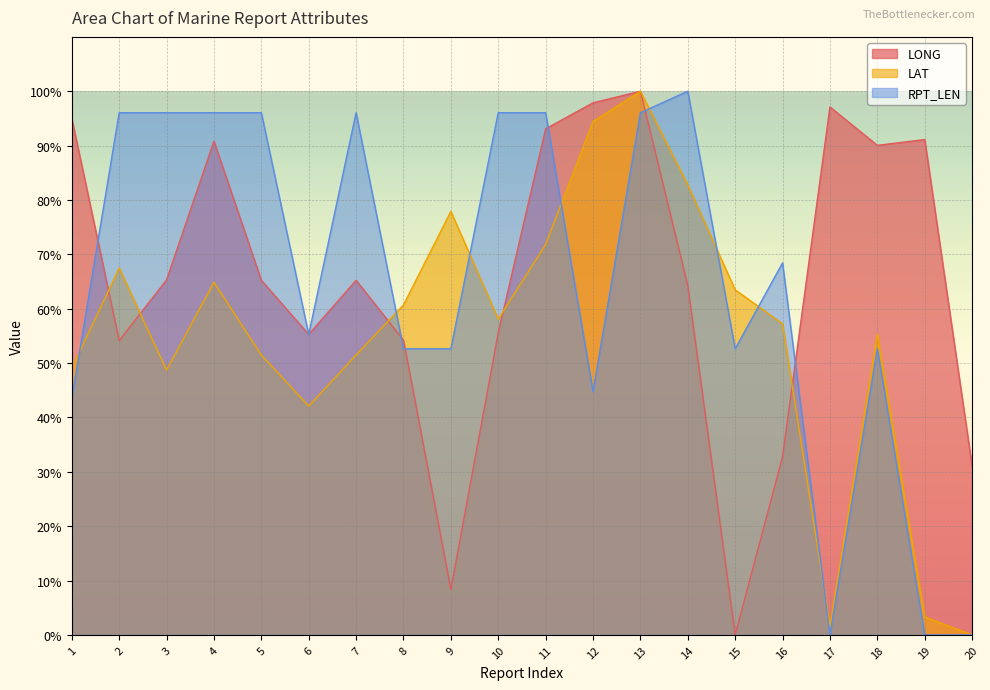

Which has a higher value, 6 or 19?

19